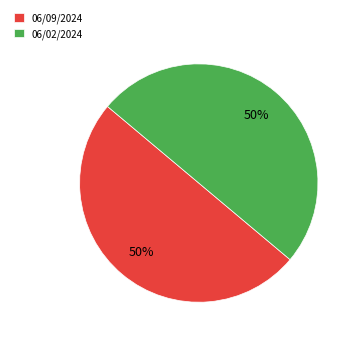

To the nearest percent, what is the combined percentage of 06/02/2024 and 06/09/2024?

100%